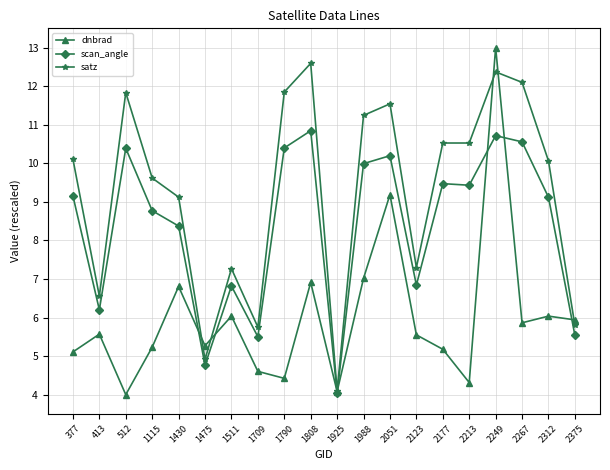

How many values in the dnbrad series are below 5?

5